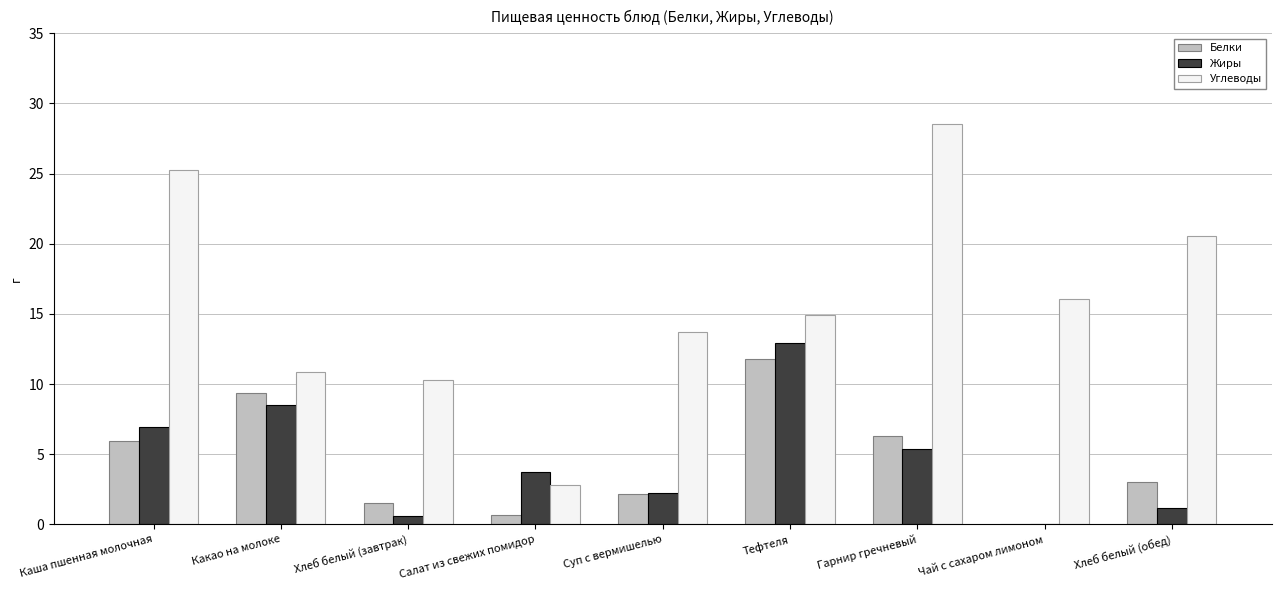

Which series has the largest total across all categories?

Углеводы